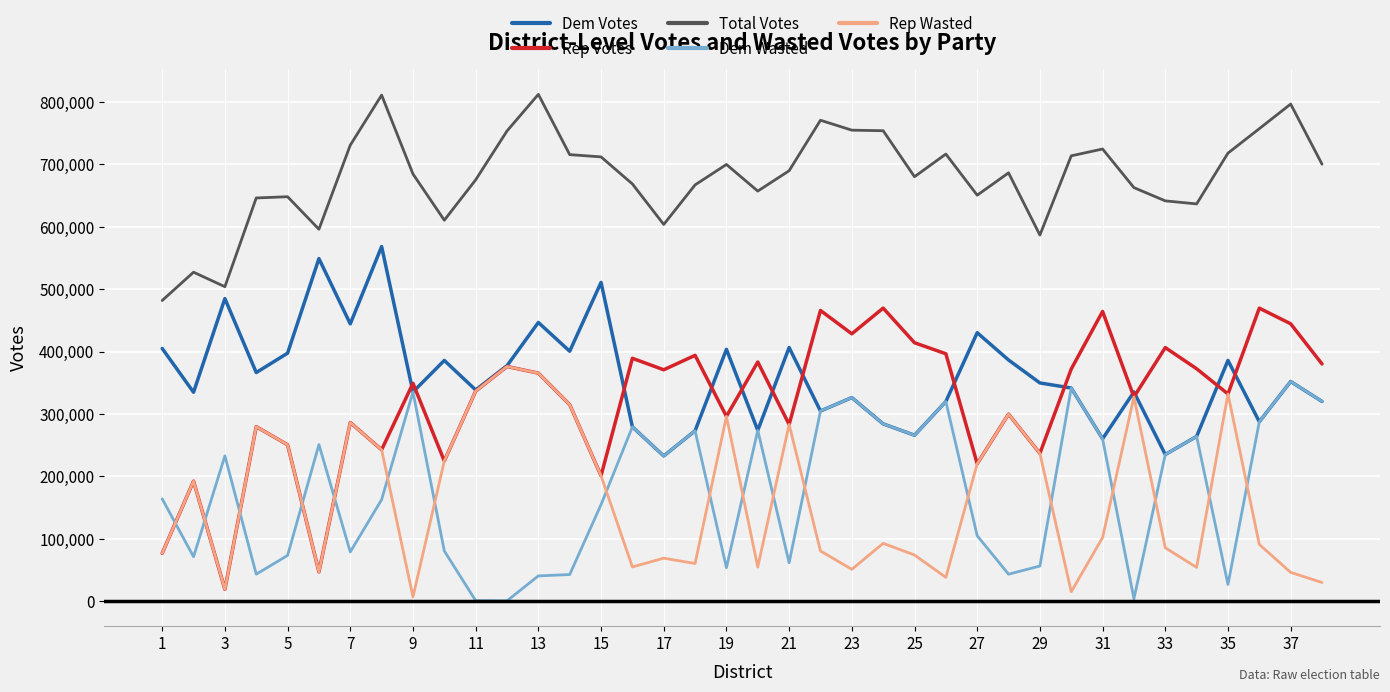

Which series has the widest spread of values?

Rep Votes